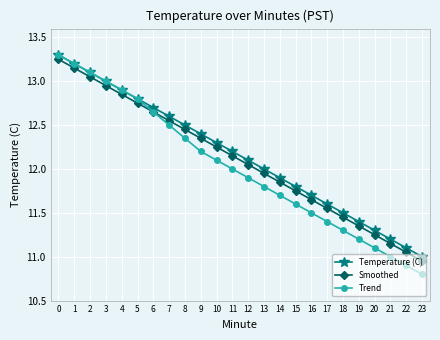

True or false: Trend has a value of 12.7 at 6.

True